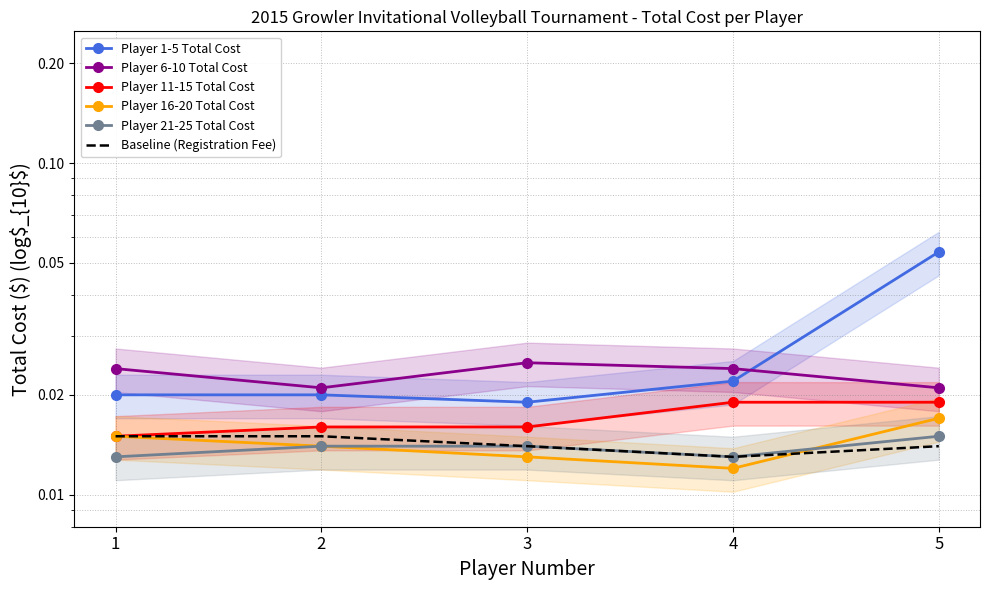

Which series has the largest total across all categories?

Player 1-5 Total Cost